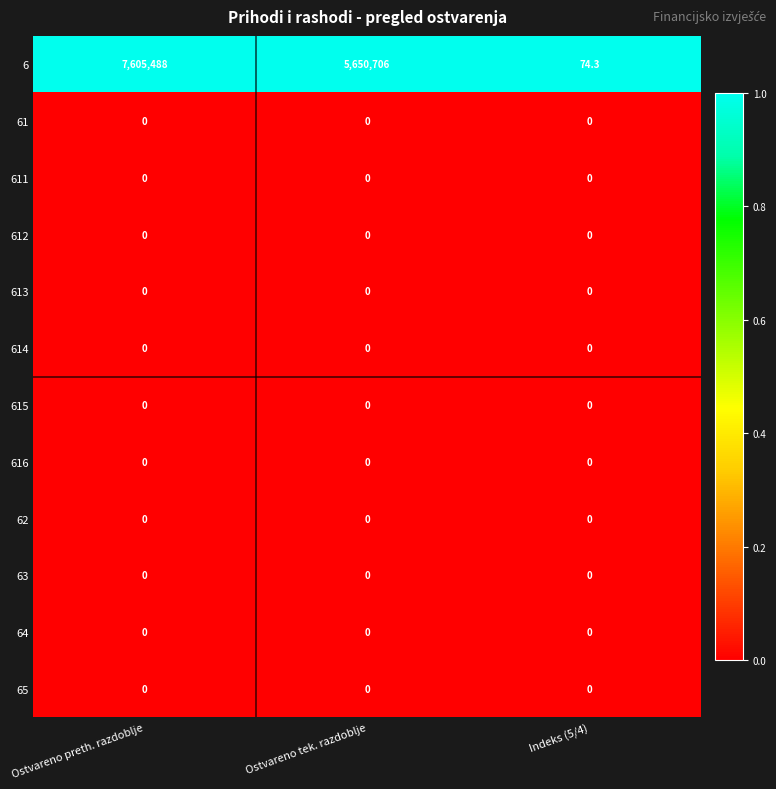

At which category is the sum across all series the highest?

Ostvareno preth. razdoblje